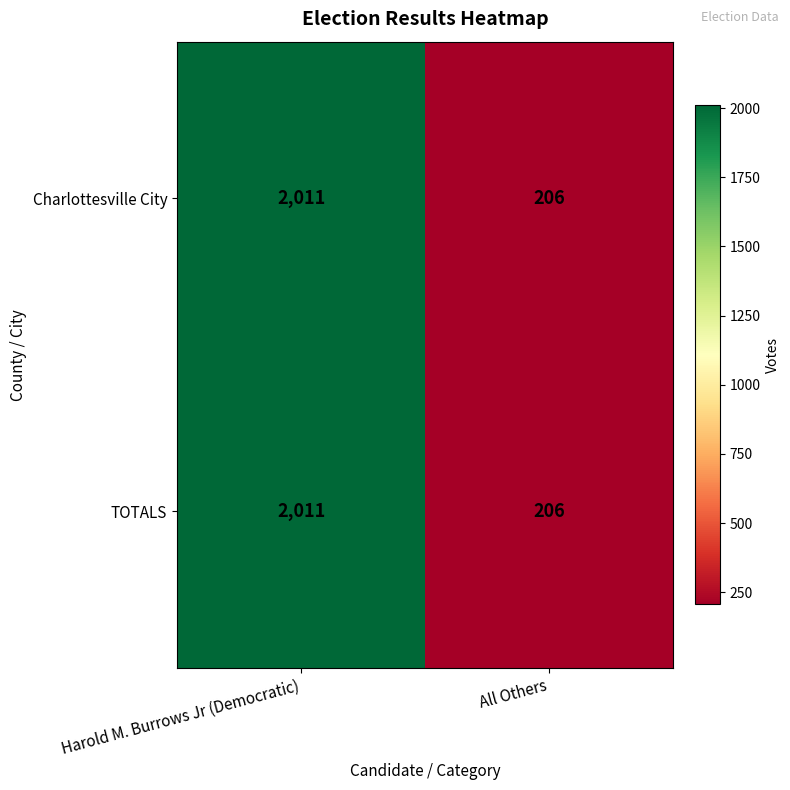

At which label is Charlottesville City closest to 1108?

All Others